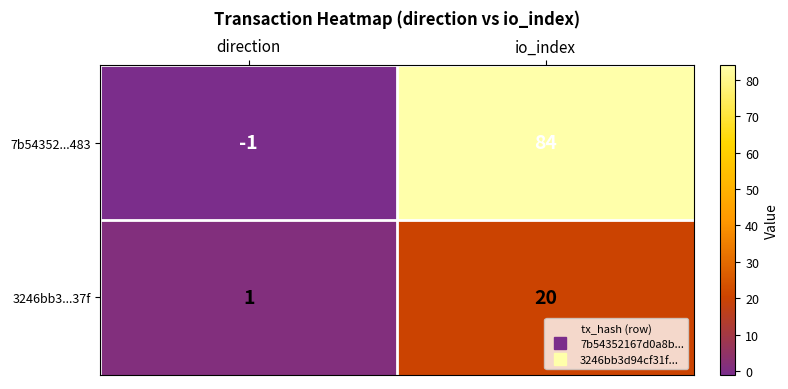

What is the highest value of the 7b54352...483 series?

84